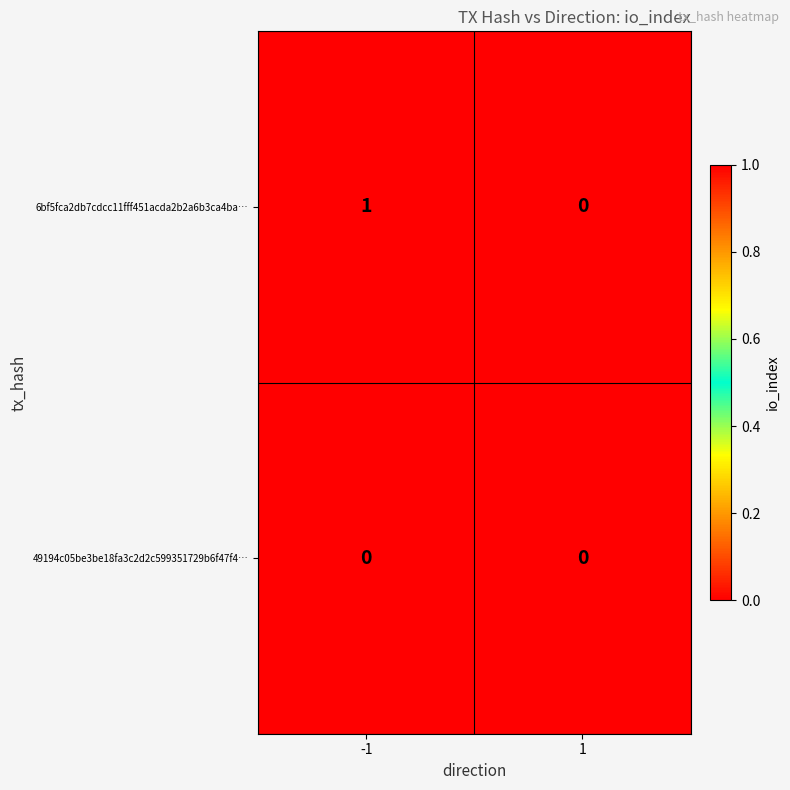

Reading left to right, extract all data points from this chart.

6bf5fca2db7cdcc11fff451acda2b2a6b3ca4ba…: 1	0
49194c05be3be18fa3c2d2c599351729b6f47f4…: 0	0